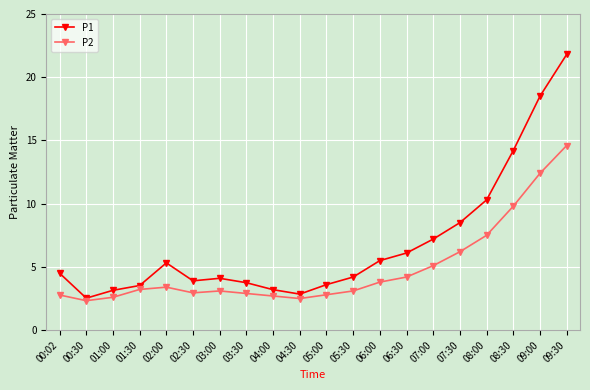

Which category has the highest value in the P2 series?

09:30